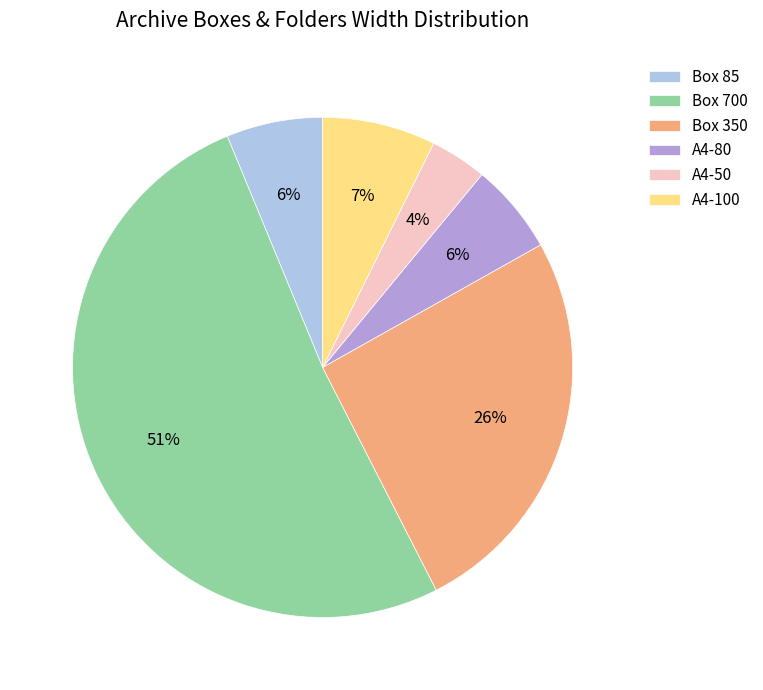

To the nearest percent, what percentage of the pie is A4-50?

4%